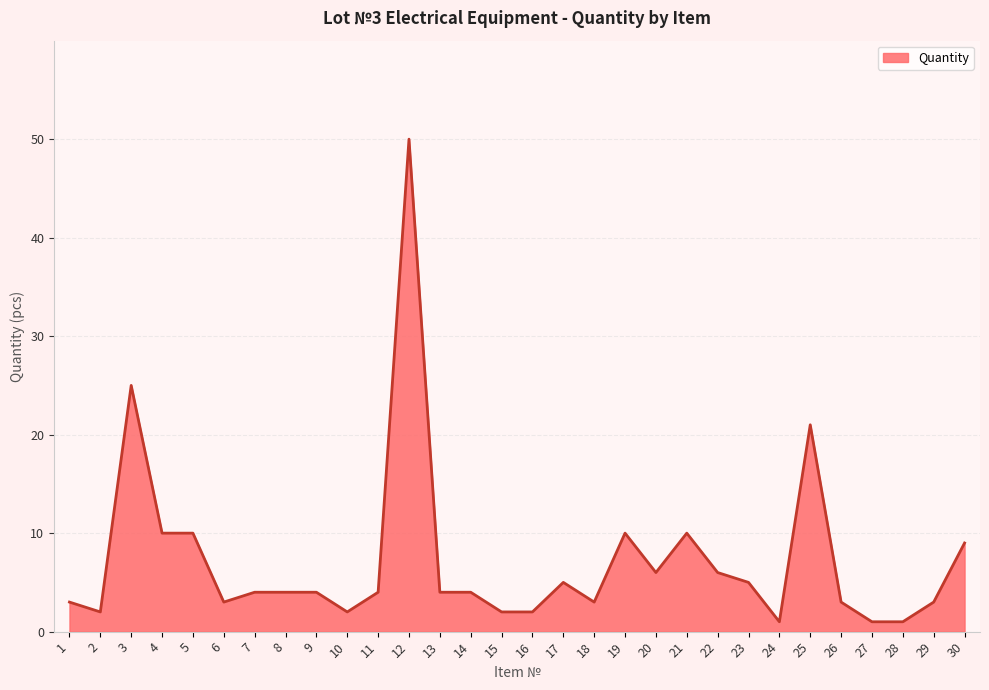

Approximately how many times larger is the value at 6 compared to 26?

1.0